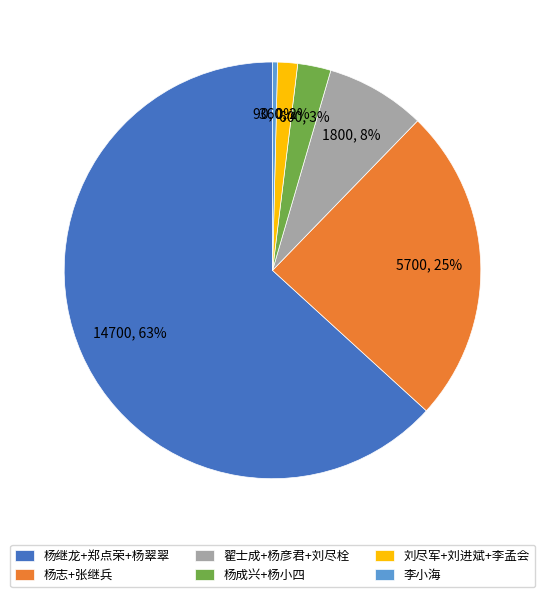

Rank the categories by value from highest to lowest.

杨继龙+郑点荣+杨翠翠, 杨志+张继兵, 翟士成+杨彦君+刘尽栓, 杨成兴+杨小四, 刘尽军+刘进斌+李孟会, 李小海